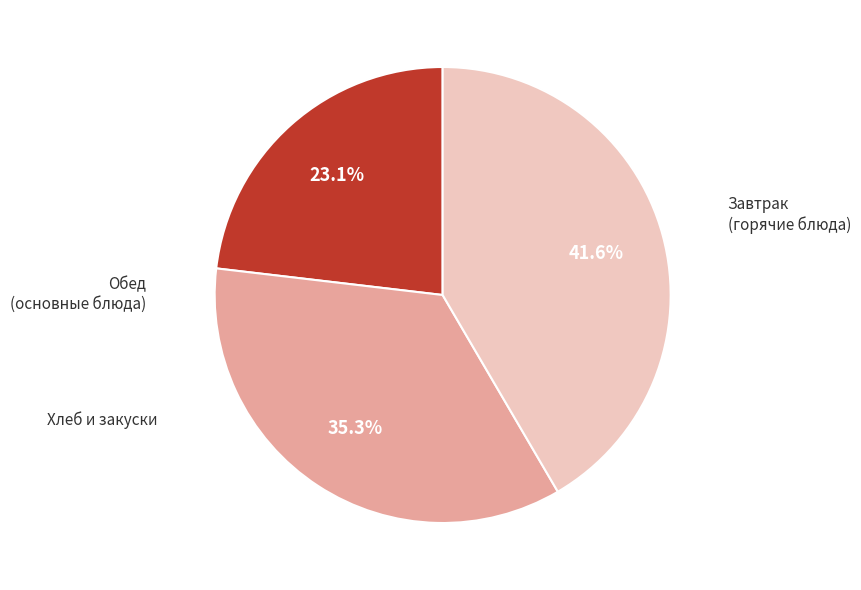

Is there any slice that represents more than half of the pie?

No